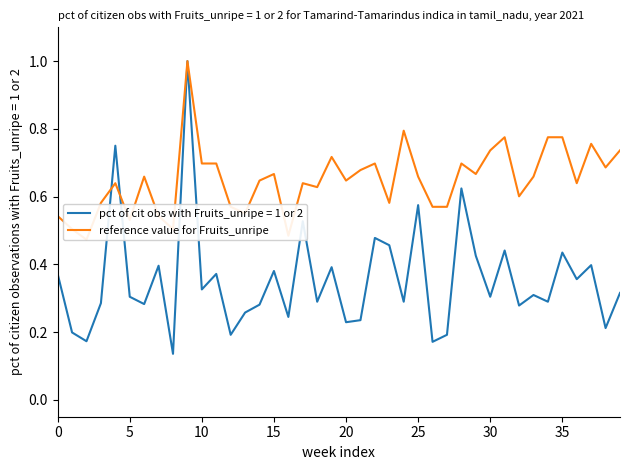

Is it true that the value at 39 is 0.7?

True